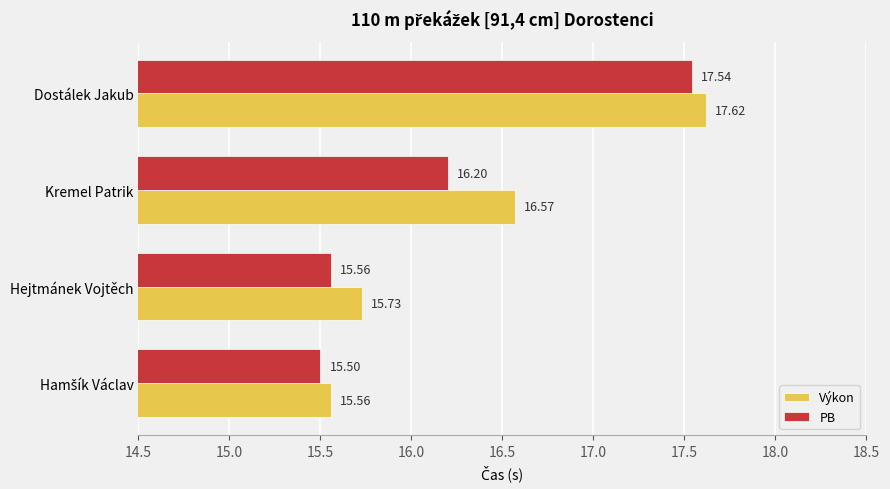

Which series changed the most between Hejtmánek Vojtěch and Kremel Patrik?

Výkon